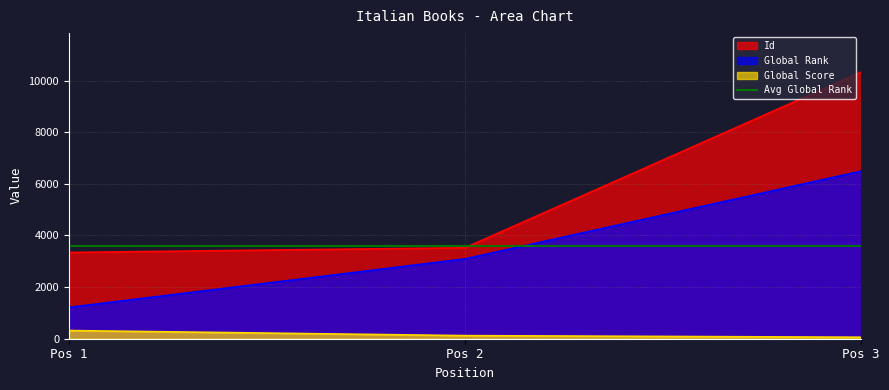

What is the sum of the Id values at Pos 1 and Pos 2?

6865